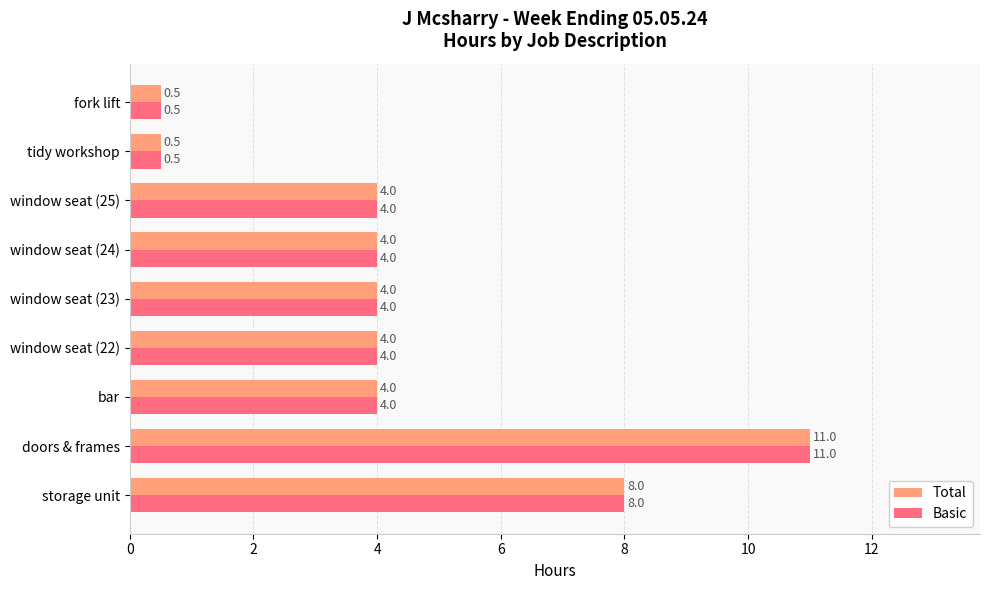

How many categories are shown in the chart?

9